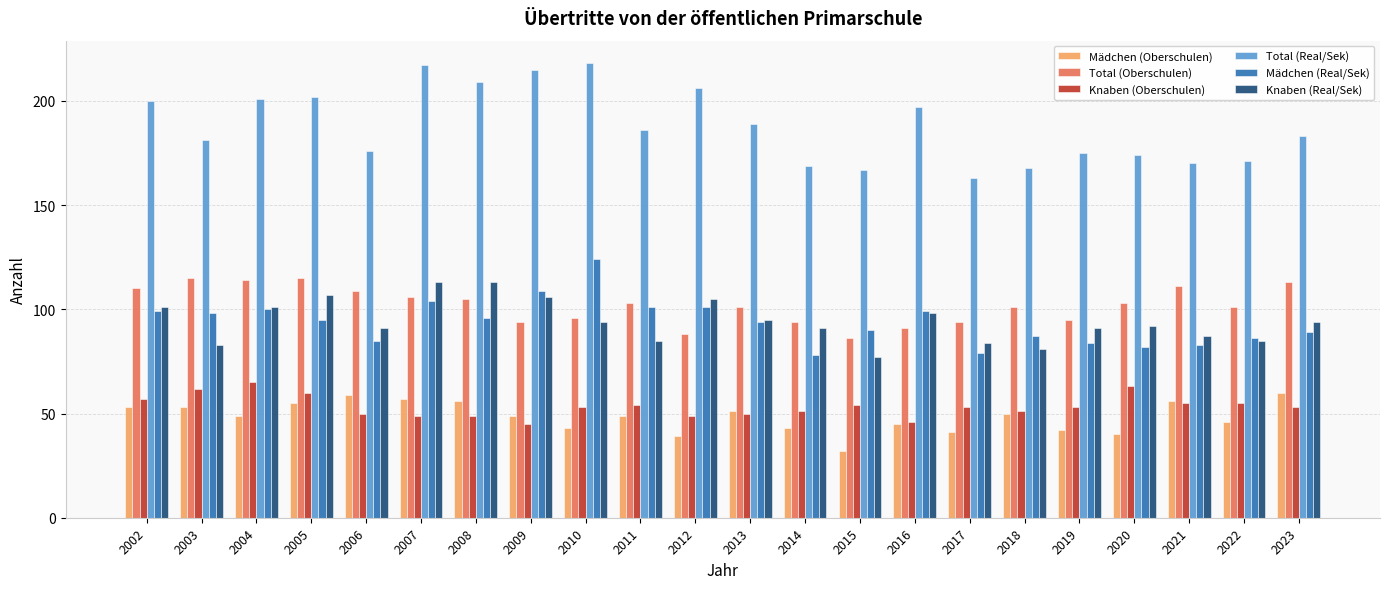

Rank the series by their maximum value, from lowest to highest.

Mädchen (Oberschulen), Knaben (Oberschulen), Knaben (Real/Sek), Total (Oberschulen), Mädchen (Real/Sek), Total (Real/Sek)